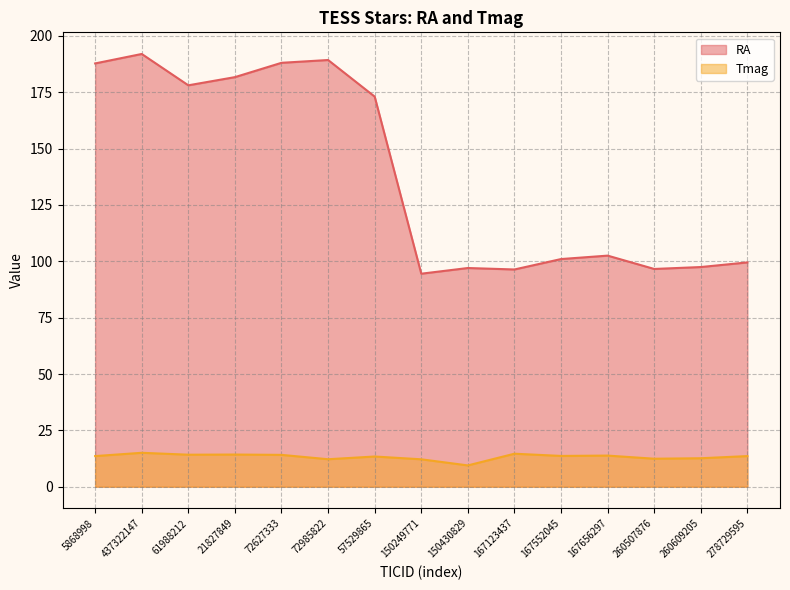

Where is the first local minimum for RA?

61988212